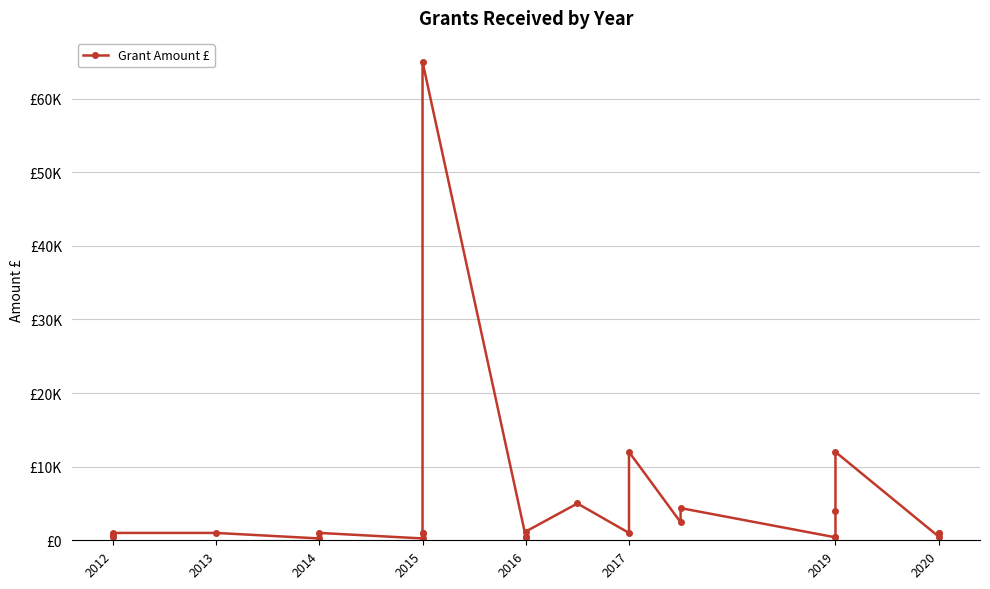

What is the change in value from 2016 to 2017?

-190.0